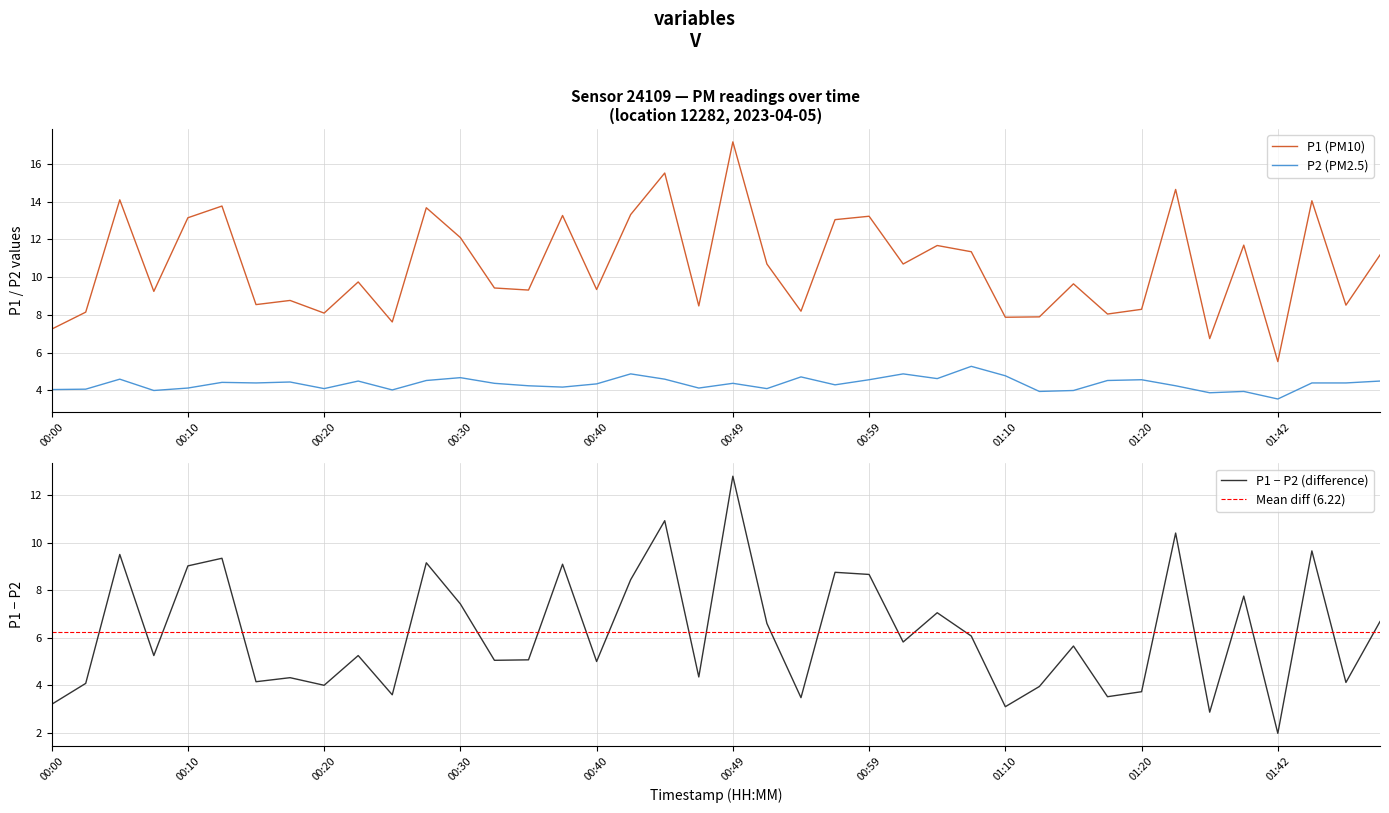

True or false: P2 has a value of 2.4 at 01:31.

False